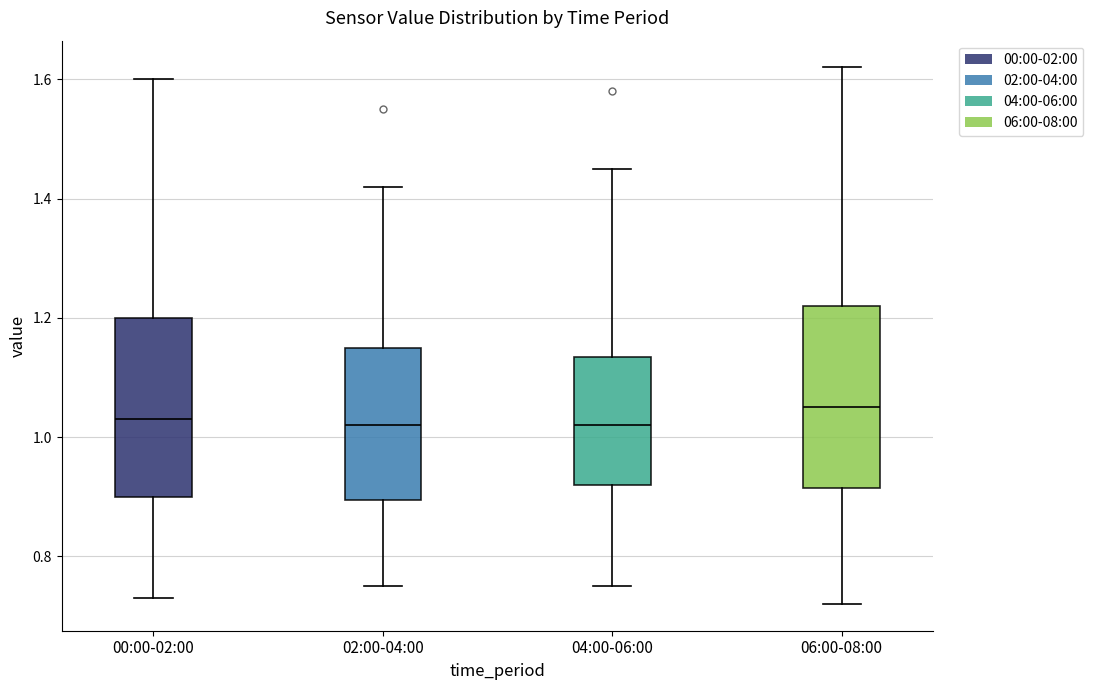

Reading left to right, read every box against the y-axis: the position of its median line, the range the box covers, and the ends of its whiskers. The values are not printed on the chart, so give them approximately, as read against the axis.

00:00-02:00: median 1.04, box 0.90 to 1.20, whiskers 0.74 to 1.60
02:00-04:00: median 1.02, box 0.90 to 1.16, whiskers 0.76 to 1.42
04:00-06:00: median 1.02, box 0.92 to 1.14, whiskers 0.76 to 1.46
06:00-08:00: median 1.06, box 0.92 to 1.22, whiskers 0.72 to 1.62